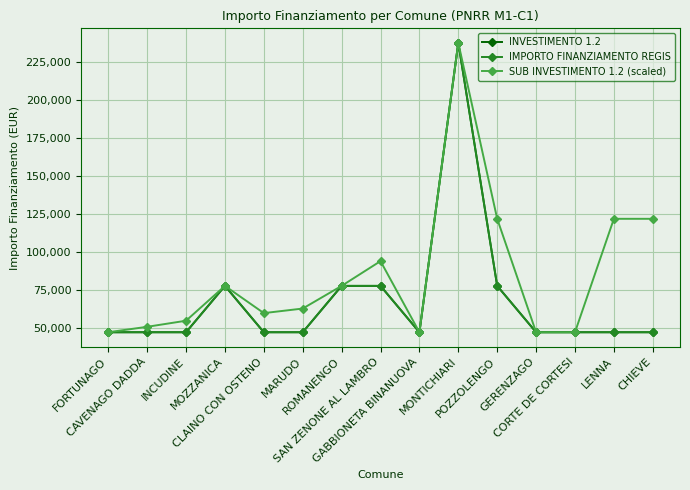

True or false: INVESTIMENTO 1.2 and IMPORTO FINANZIAMENTO REGIS intersect in this chart.

False